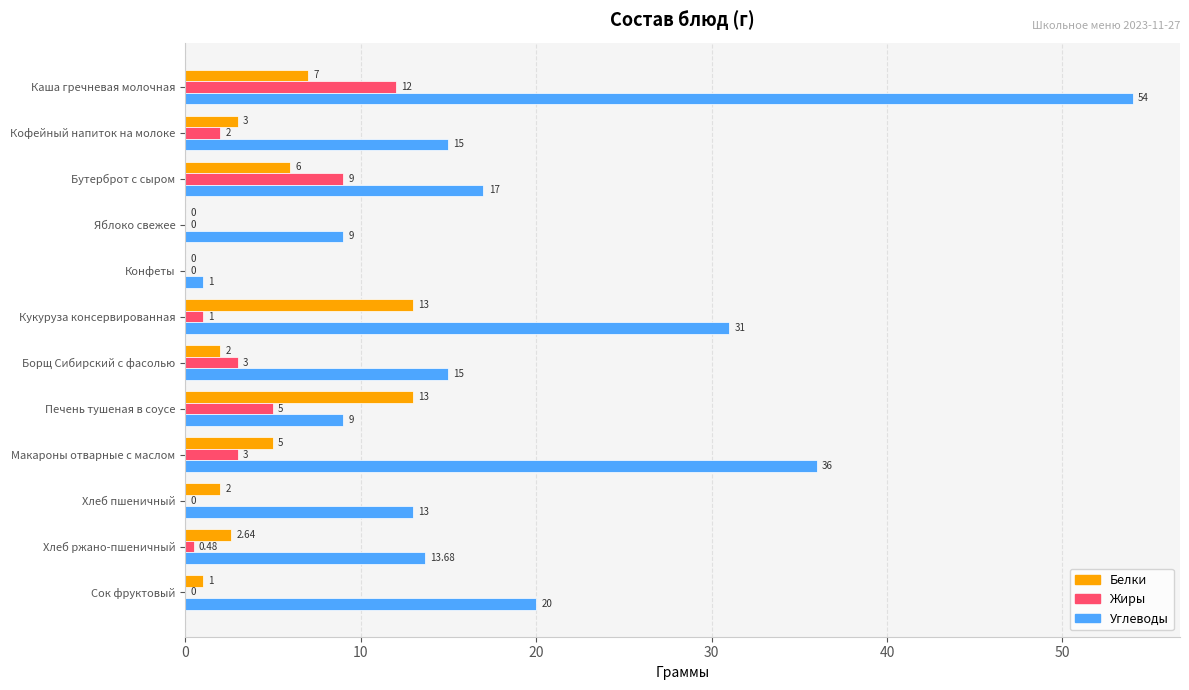

Where is Углеводы nearest to the value 27?

Кукуруза консервированная